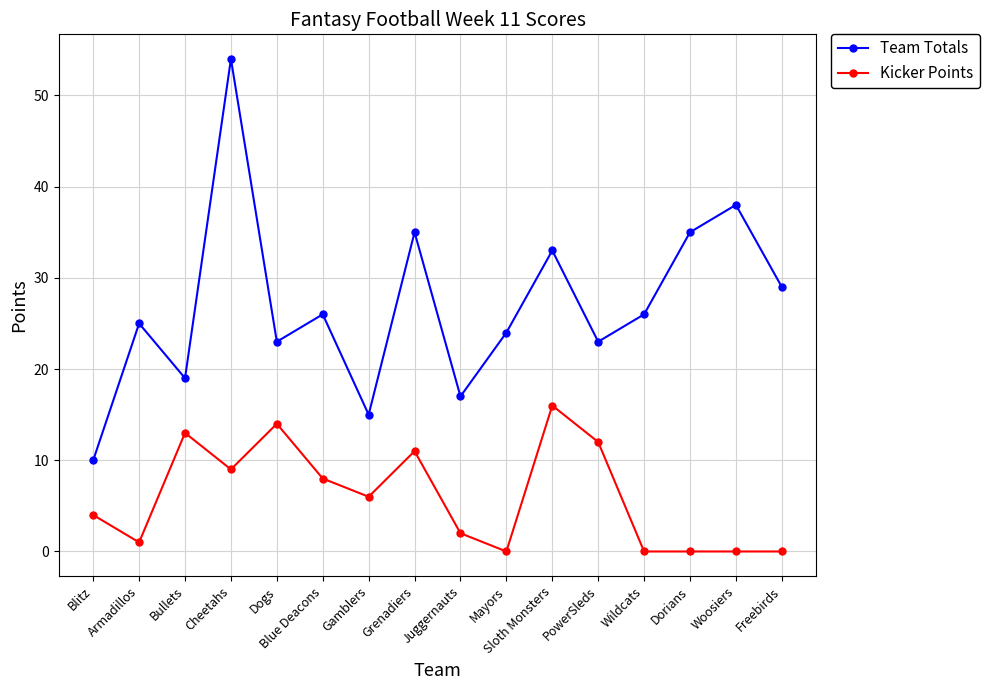

The Team Totals series shows 17 at Juggernauts. True or false?

True